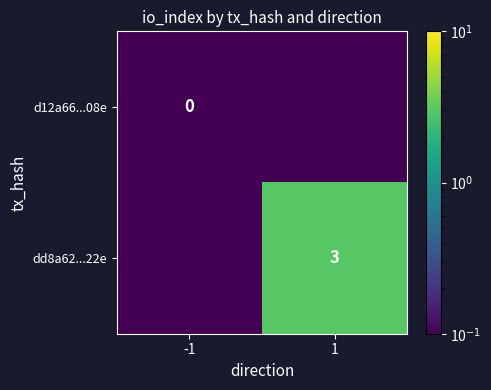

What is the greatest value displayed?

3.0